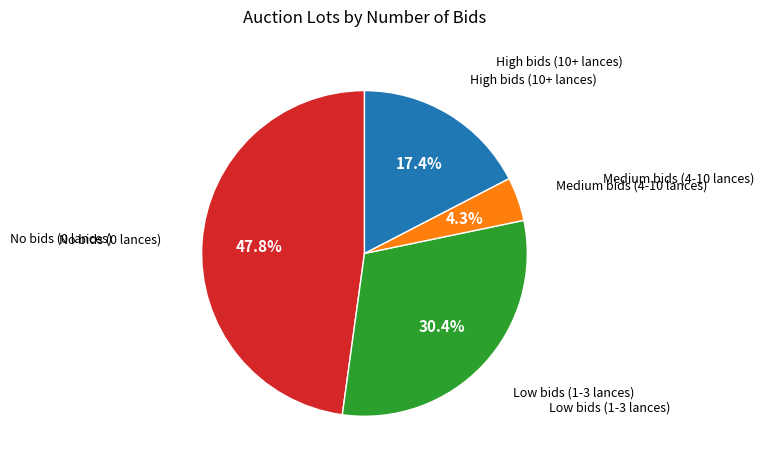

Is there any slice that represents more than half of the pie?

No